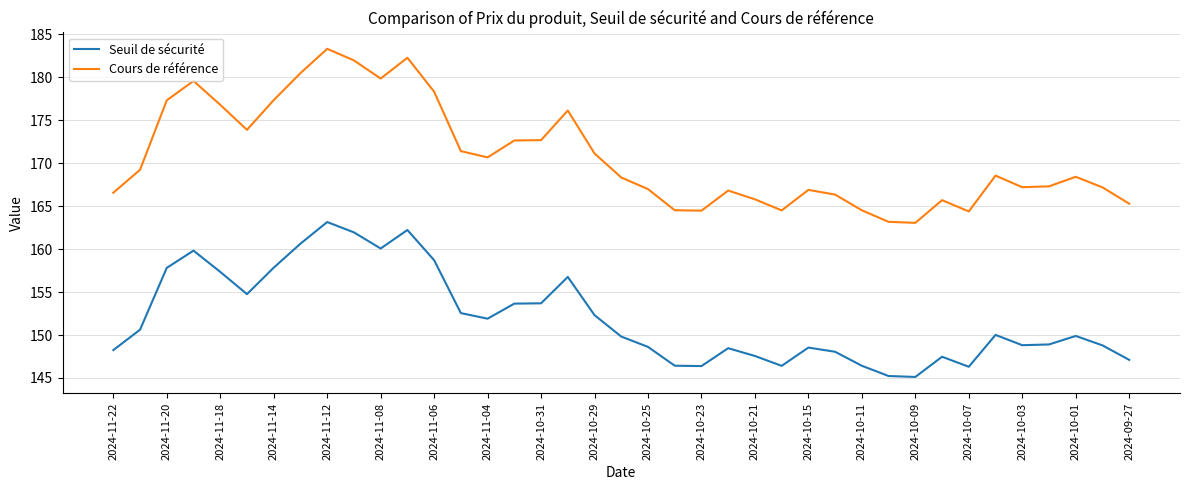

What is the lowest value of the Cours de référence series?

163.1